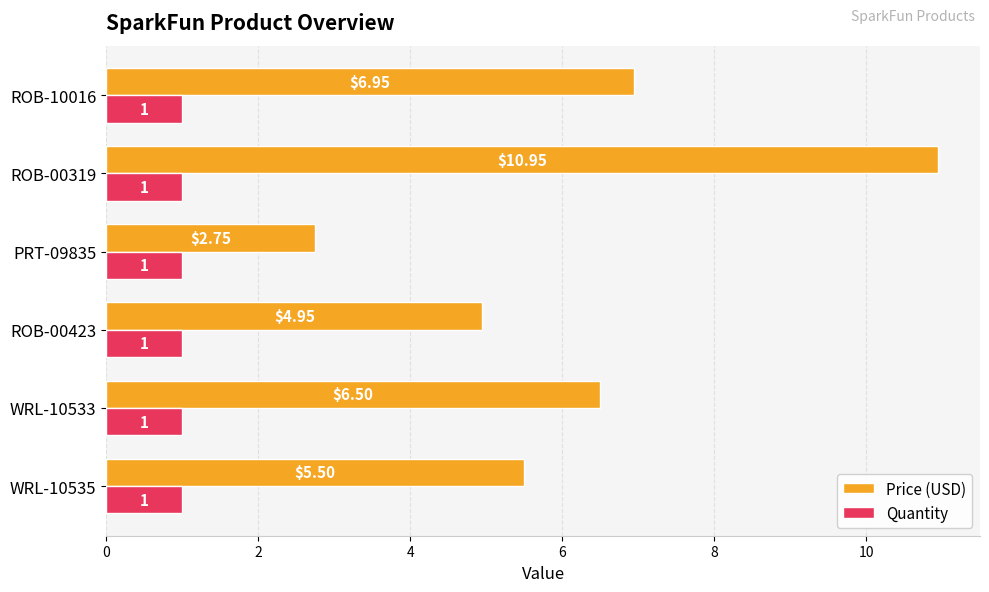

What are all the series names shown in the legend?

Price (USD), Quantity